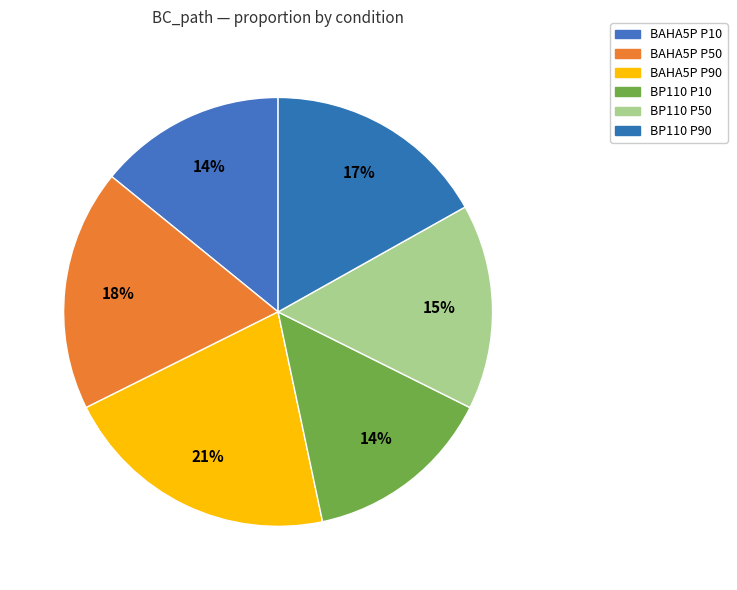

How many segments does this pie chart have?

6